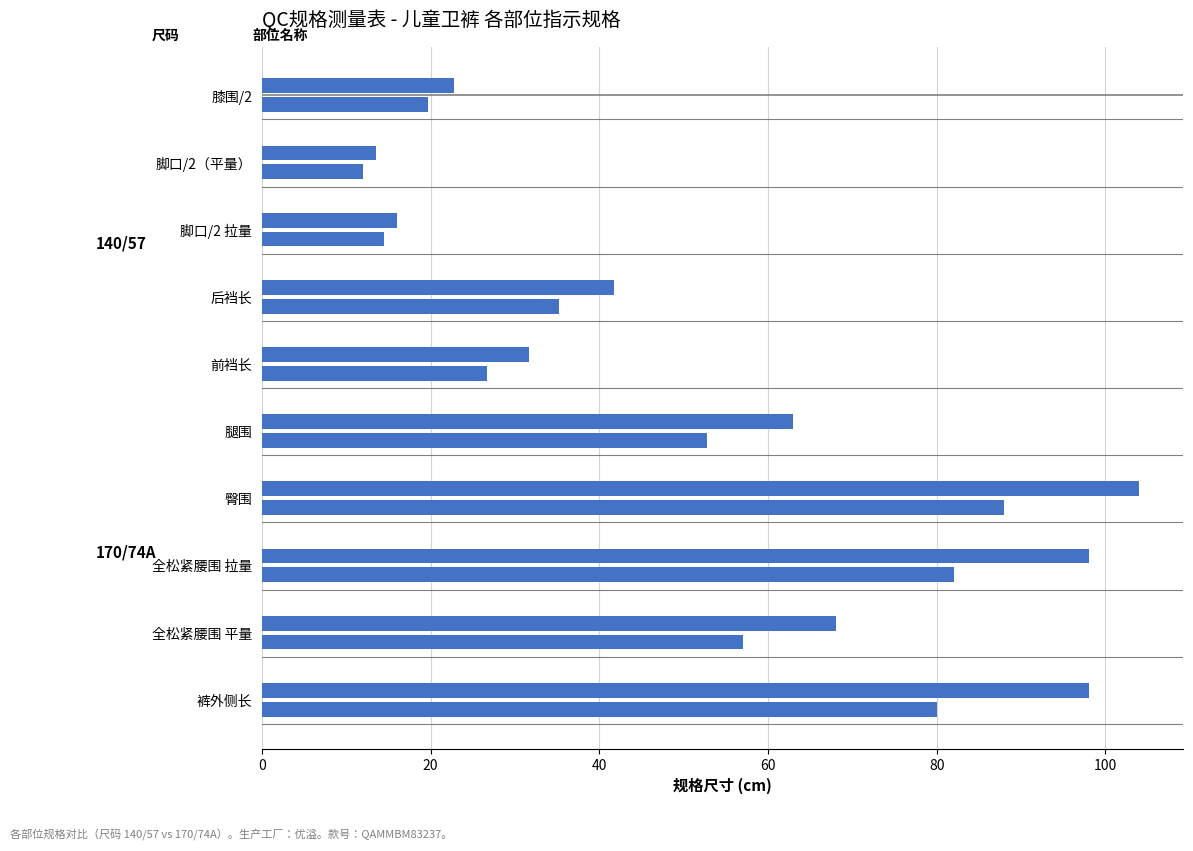

How many series are shown in this chart?

2